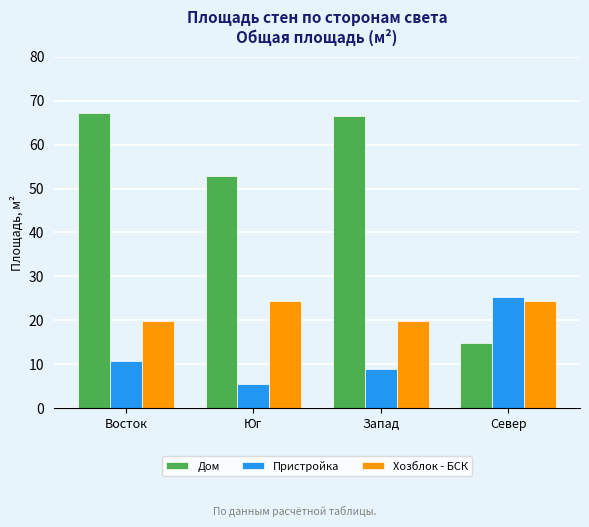

The Хозблок - БСК series shows 33.1 at Восток. True or false?

False